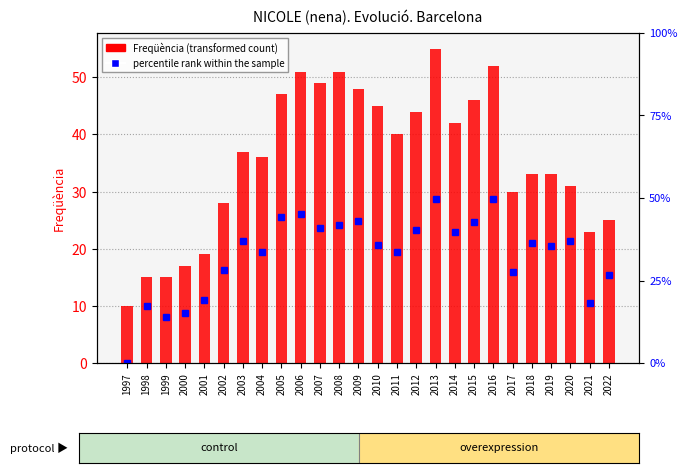

List the series in order of their overall mean, highest first.

Freqüència, percentile rank within the sample